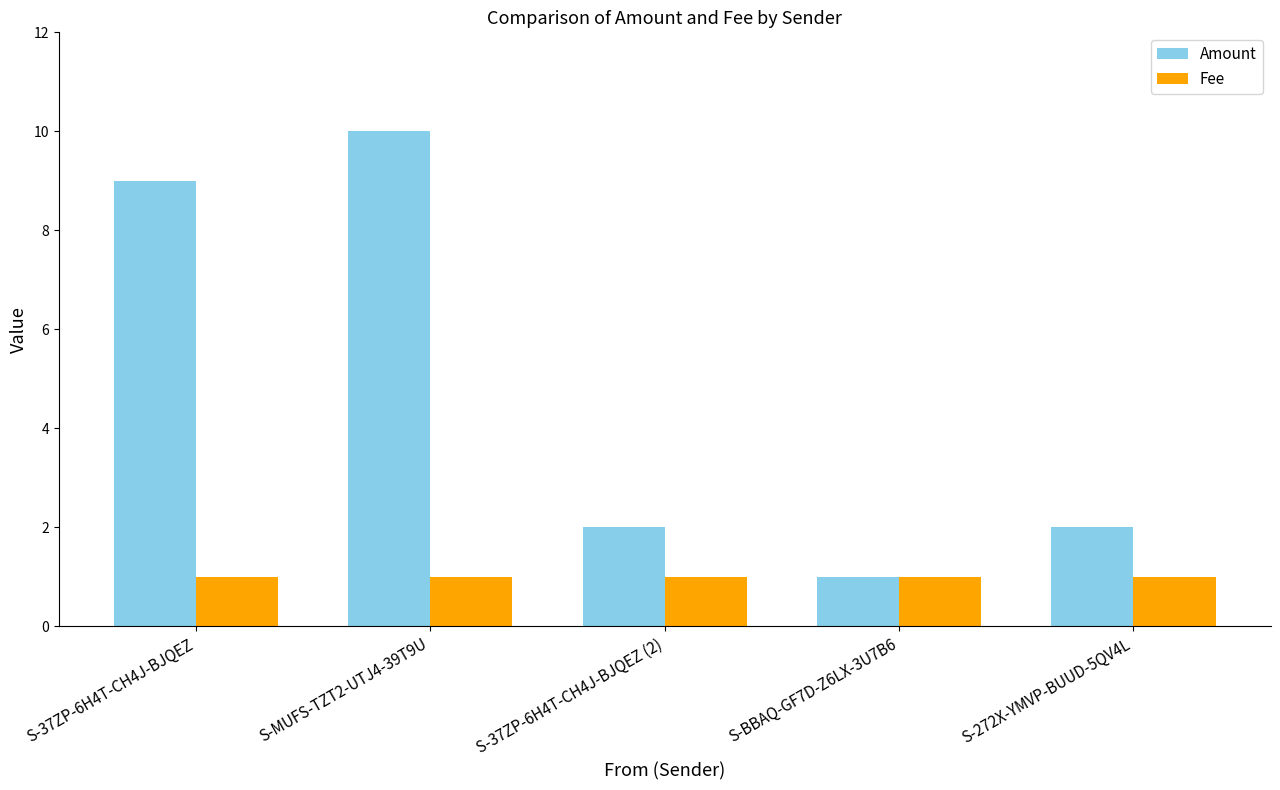

What are all the series names shown in the legend?

Amount, Fee